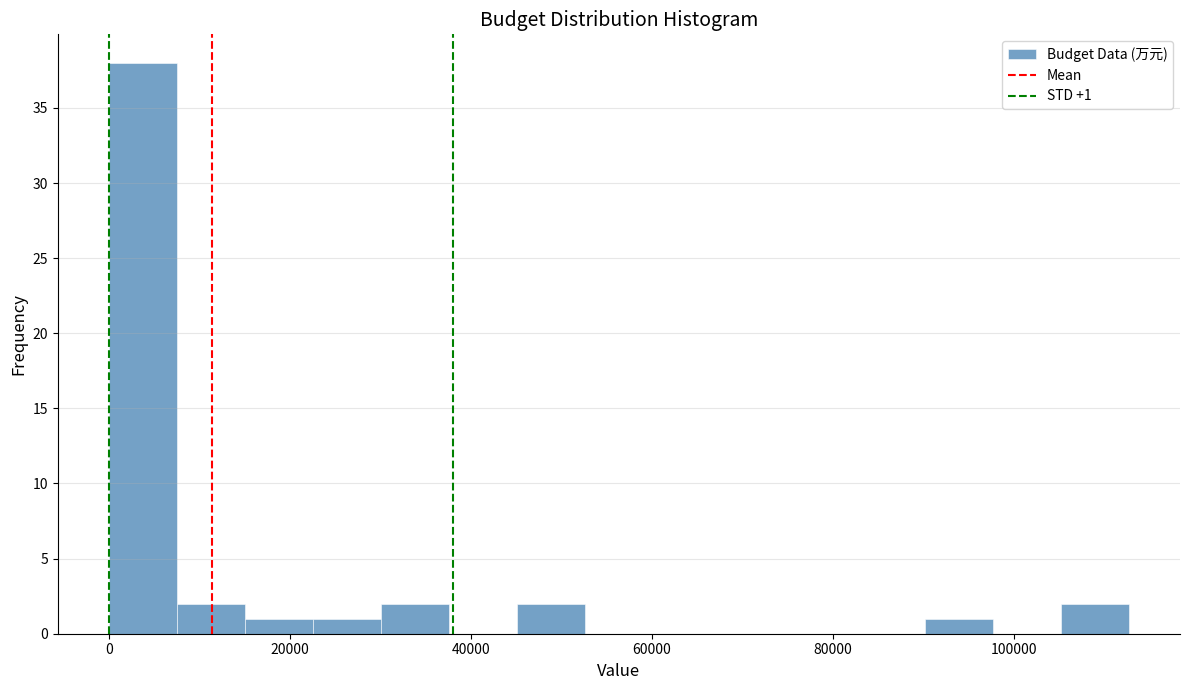

Read against the x-axis, roughly where is the centre of the tallest bar?

4000